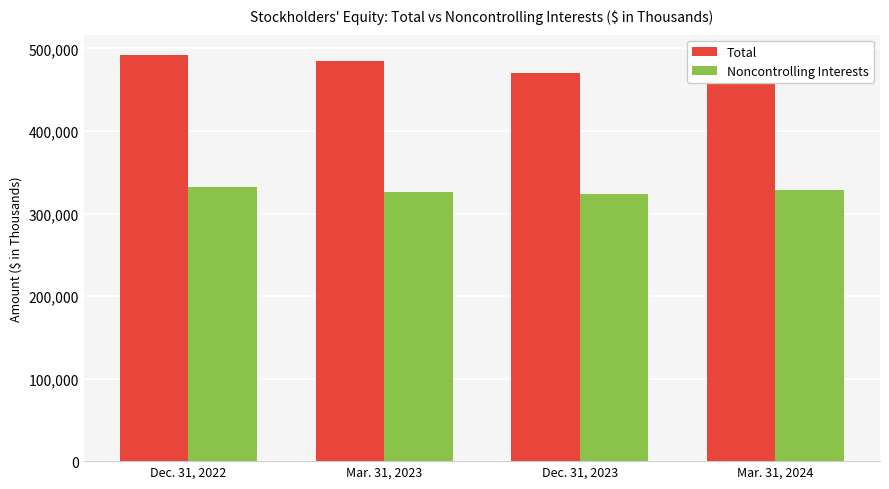

What is the maximum value shown in the chart?

491988